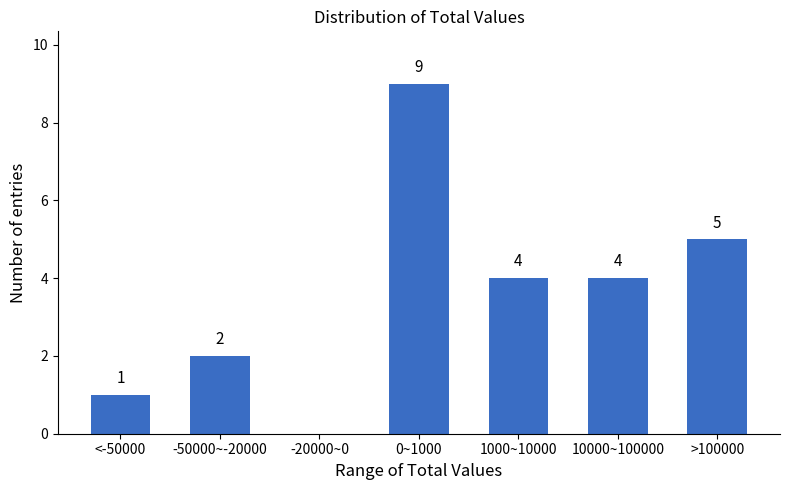

Reading right to left, extract all data points from this chart.

>100000=5	10000~100000=4	1000~10000=4	0~1000=9	-20000~0=0	-50000~-20000=2	<-50000=1